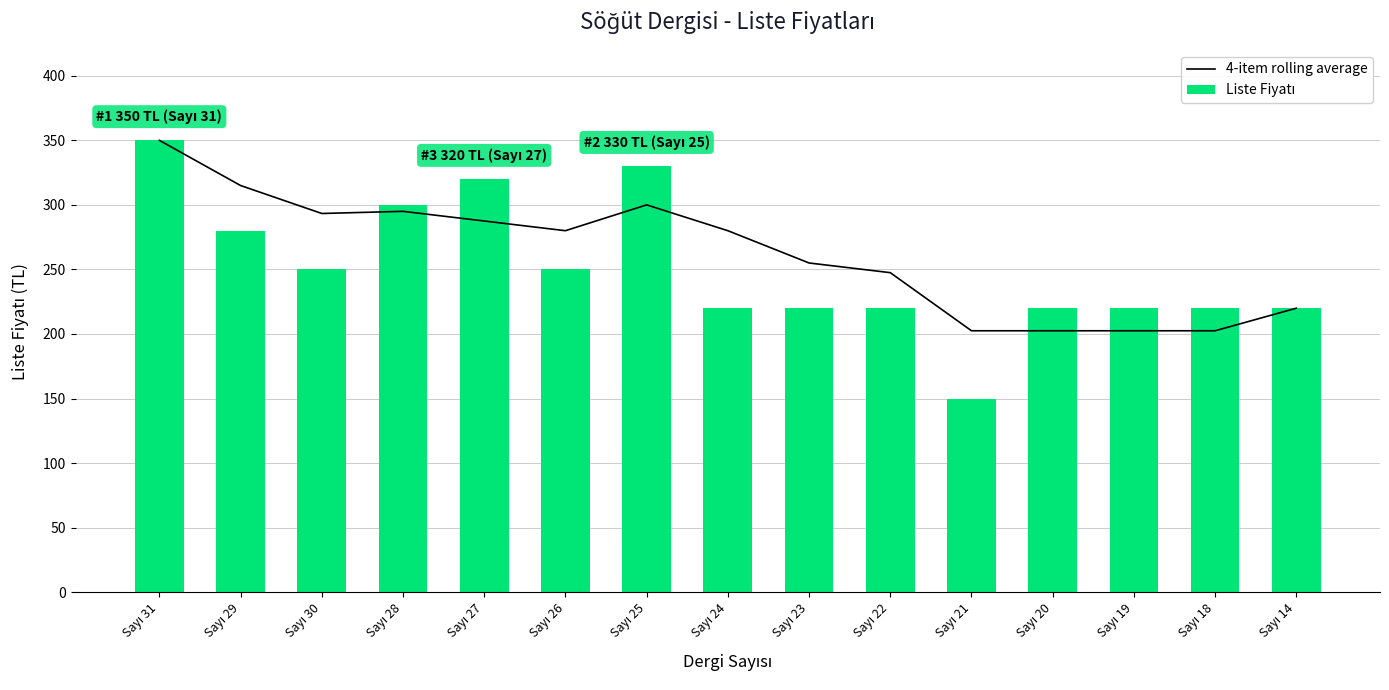

What is the difference between the second highest and minimum values in the 4-item rolling average series?

112.5